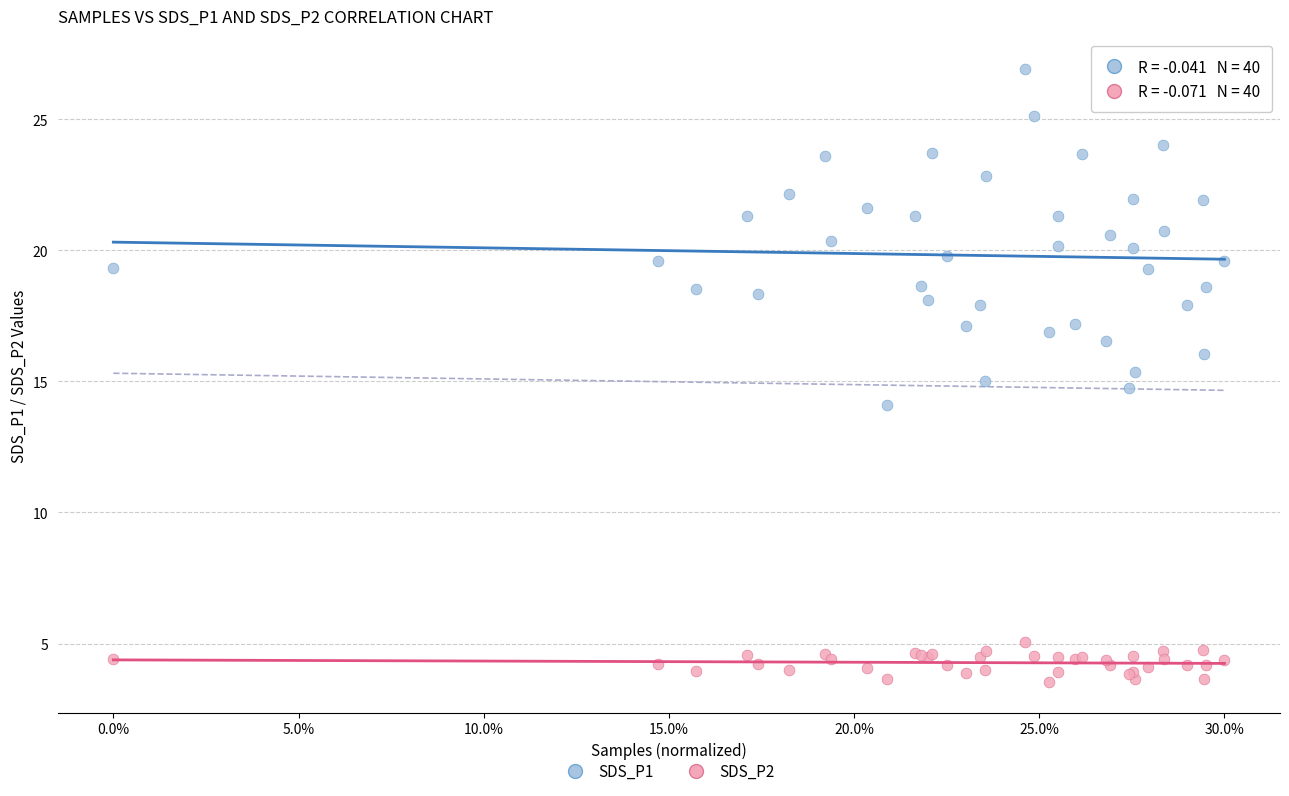

Which series reaches the minimum Y coordinate?

SDS_P2